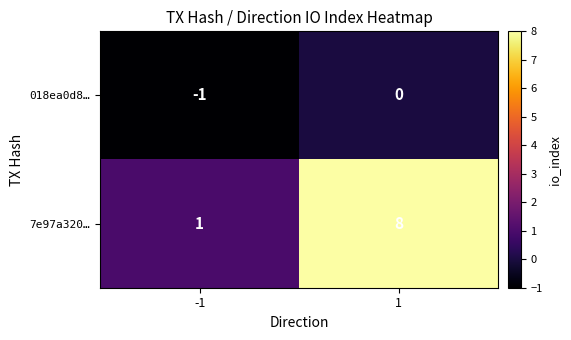

The 018ea0d8… series shows -1 at 1. True or false?

False